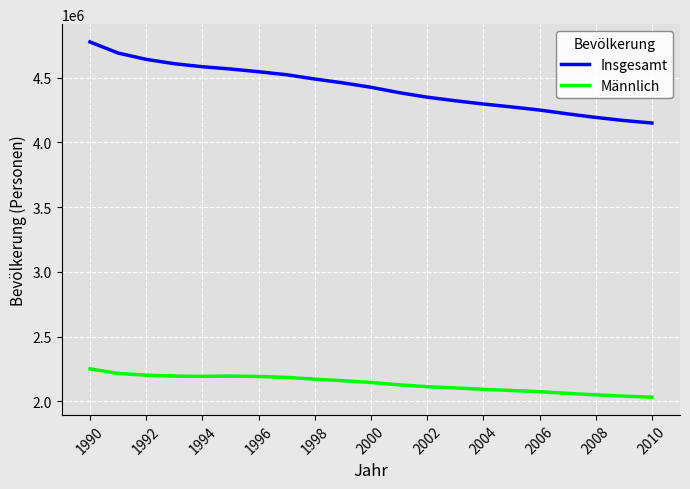

Rank the series by their maximum value, from lowest to highest.

Männlich, Insgesamt